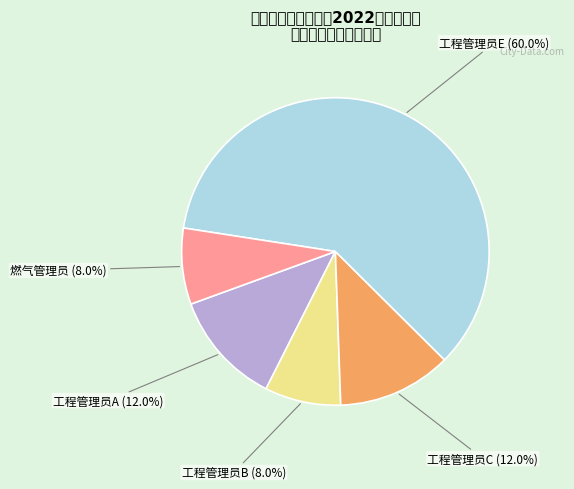

How many segments does this pie chart have?

5